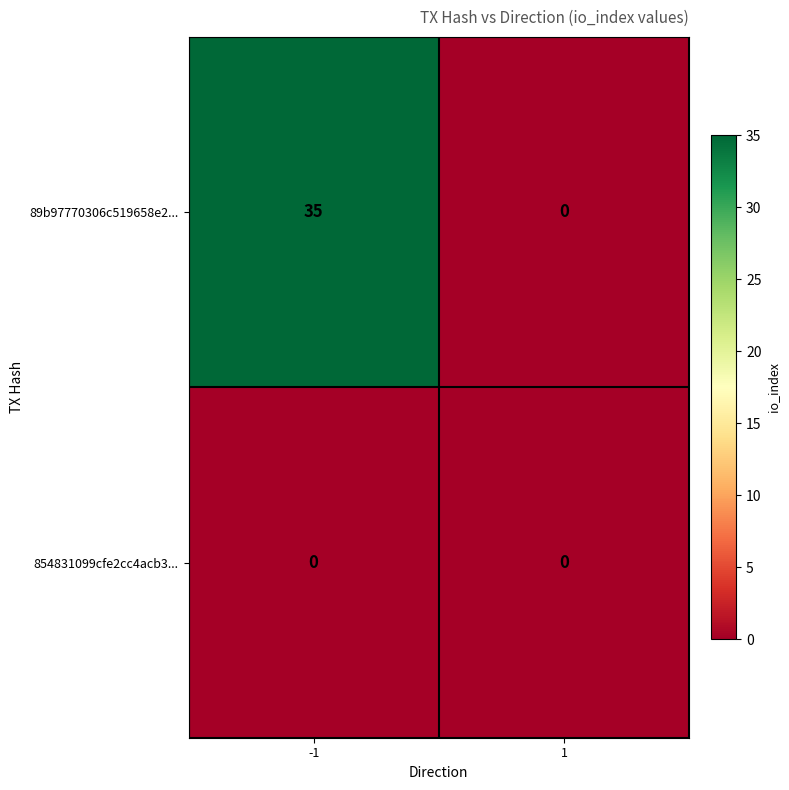

Reading left to right, transcribe all the data shown in this chart.

89b97770306c519658e2...: -1=35	1=0
854831099cfe2cc4acb3...: -1=0	1=0